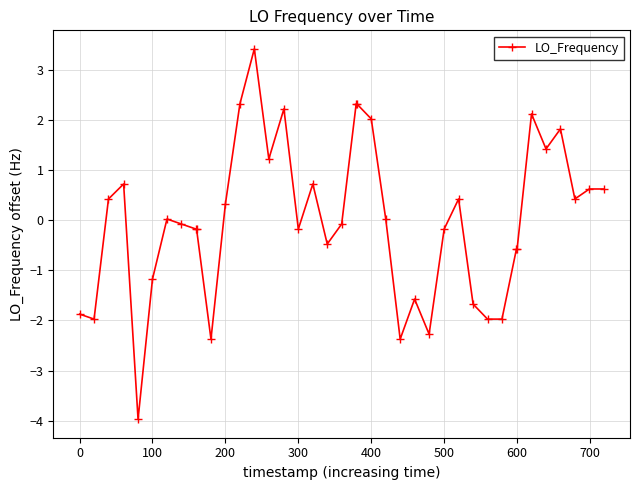

What is the value of the 17th point from the left?

-0.2